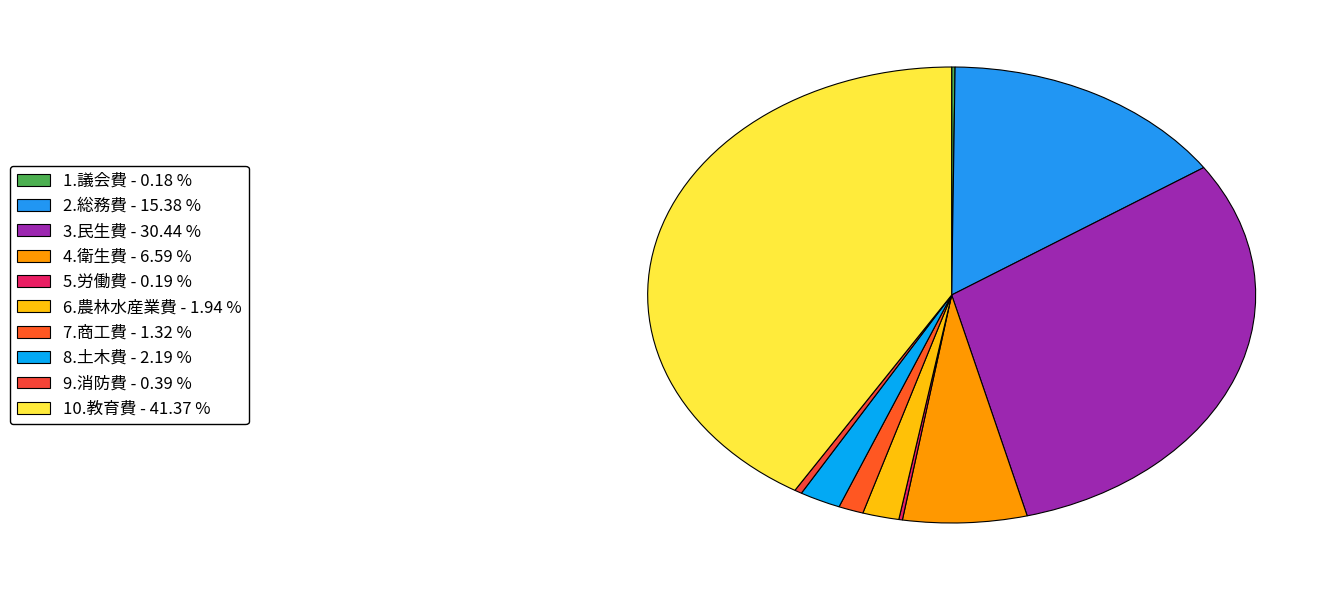

What is the total percentage of 5.労働費 and 7.商工費?

1.5%